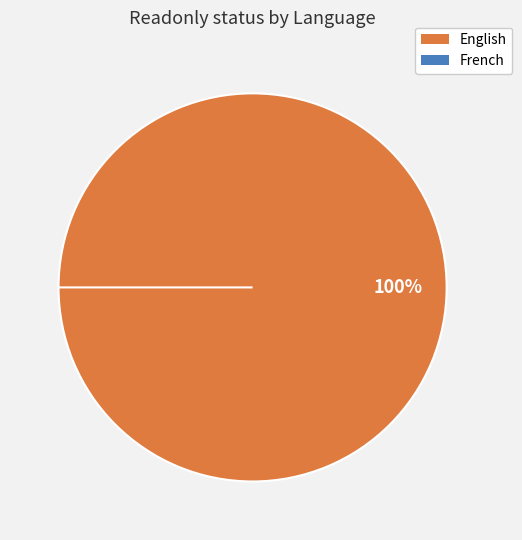

To the nearest percent, what is the difference between the English and French slice percentages?

100%